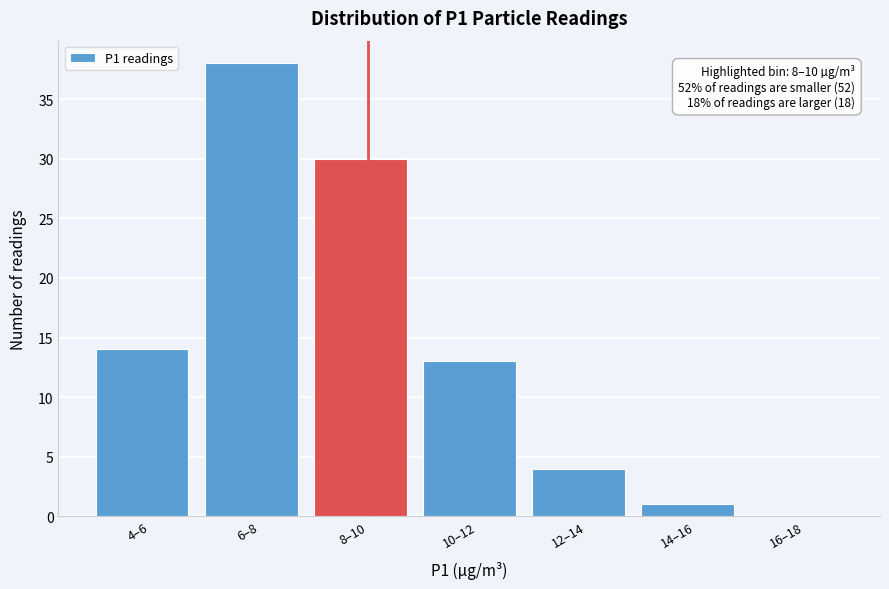

Reading left to right, transcribe all the data shown in this chart.

4–6=14	6–8=38	8–10=30	10–12=13	12–14=4	14–16=1	16–18=0